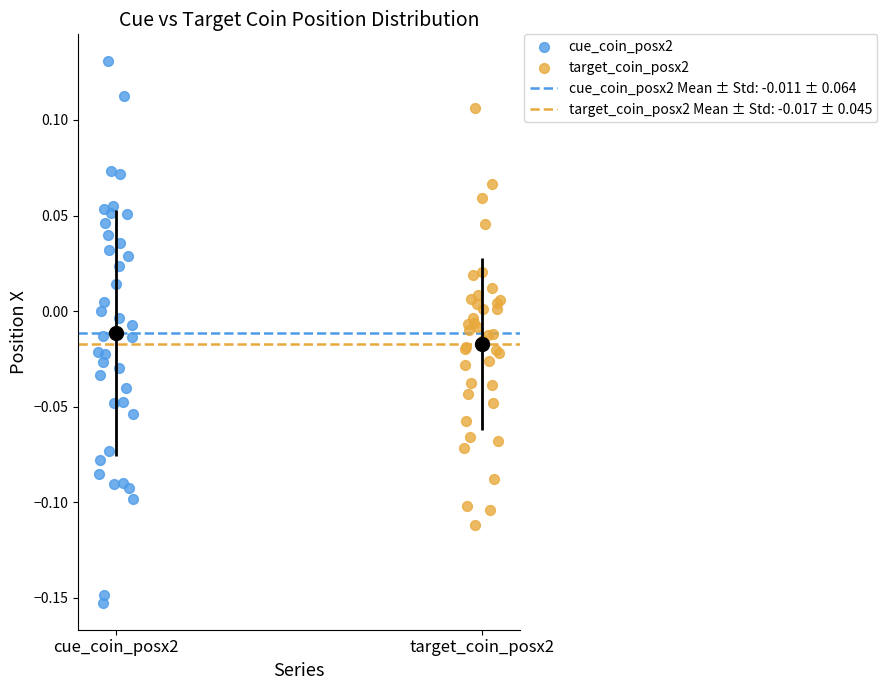

Which series has the widest spread of Y values?

cue_coin_posx2